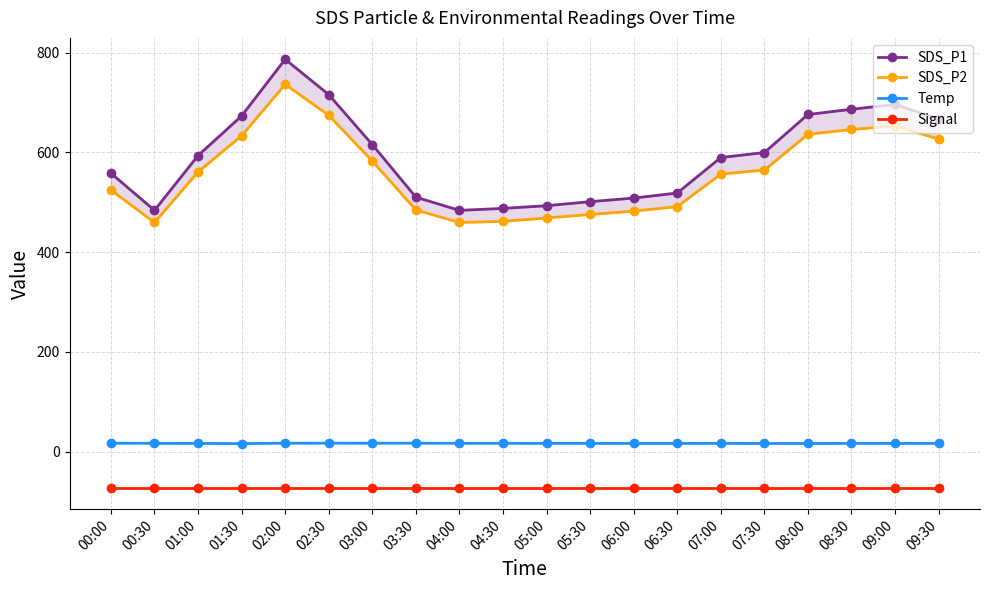

At which category is the sum across all series the highest?

02:00